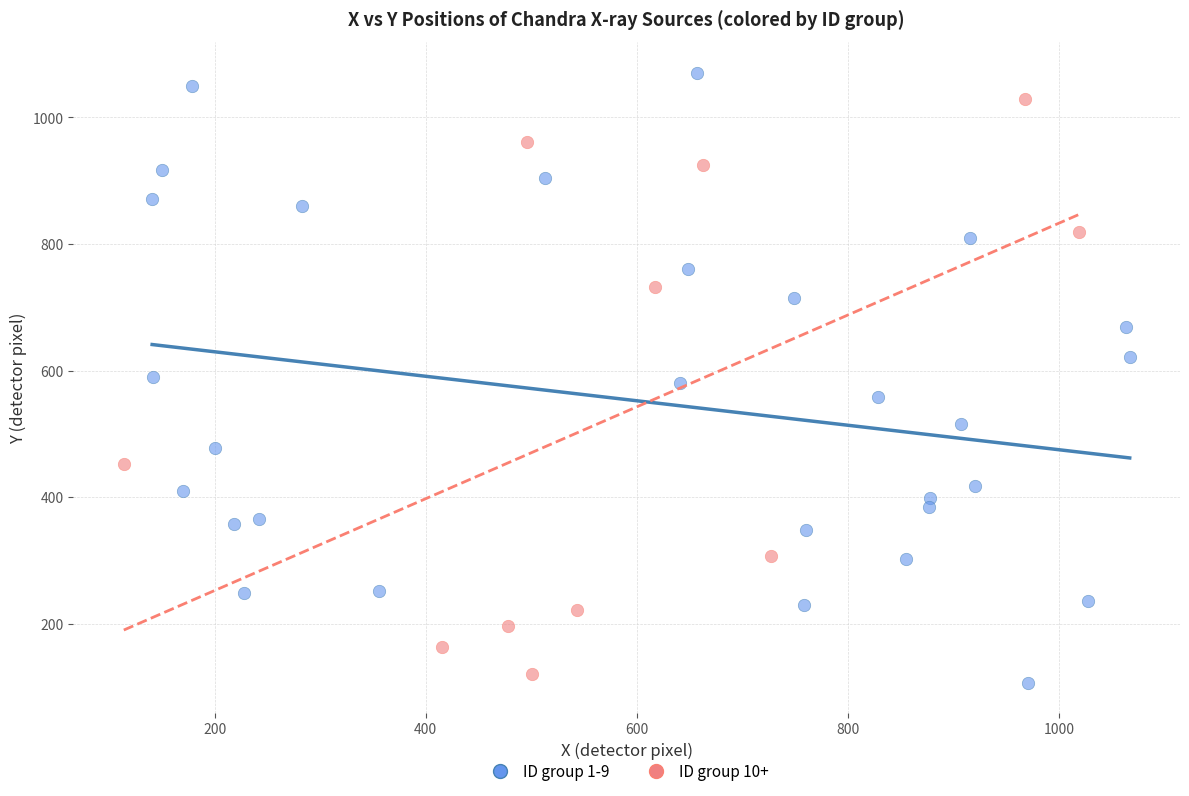

Which series has the largest Y range (max minus min)?

ID group 1-9